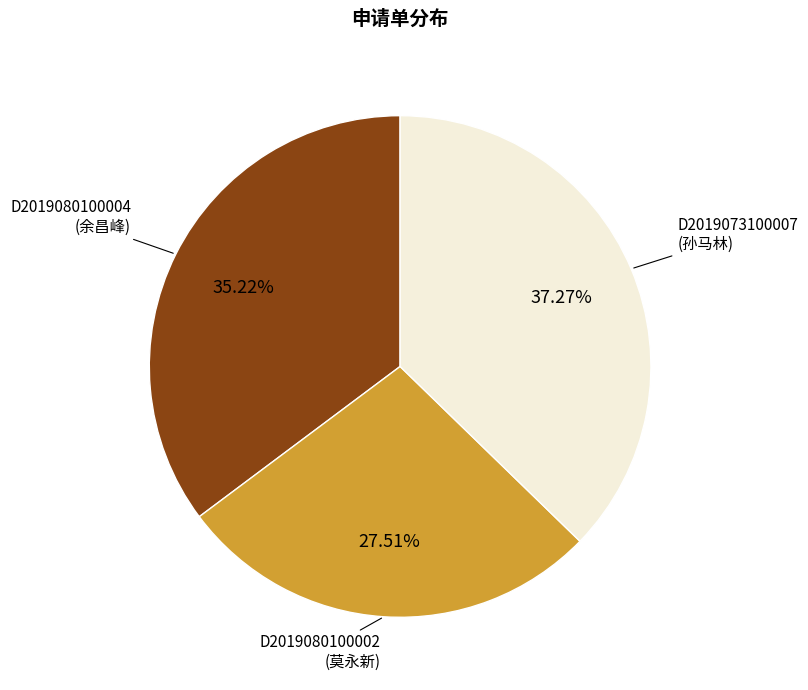

Is there a majority slice in this chart?

No